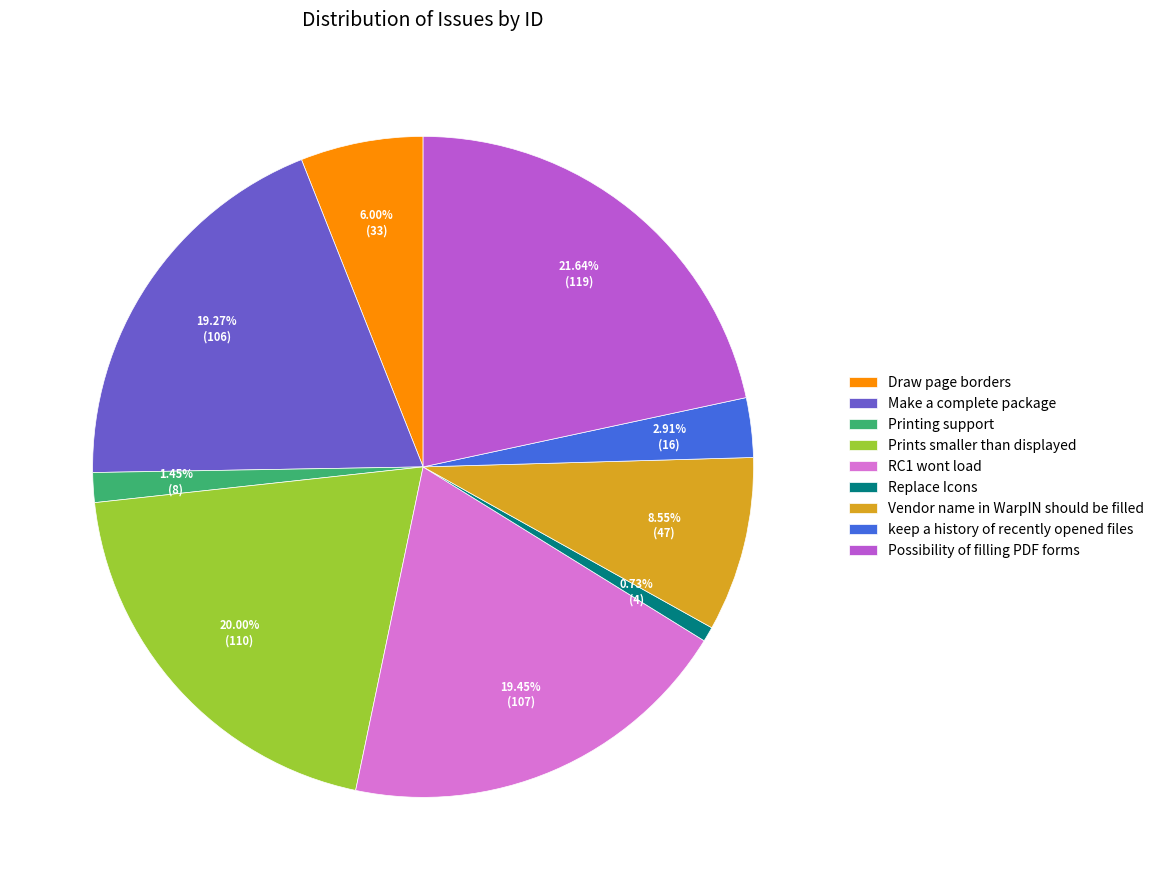

Which slice is the smallest?

Replace Icons